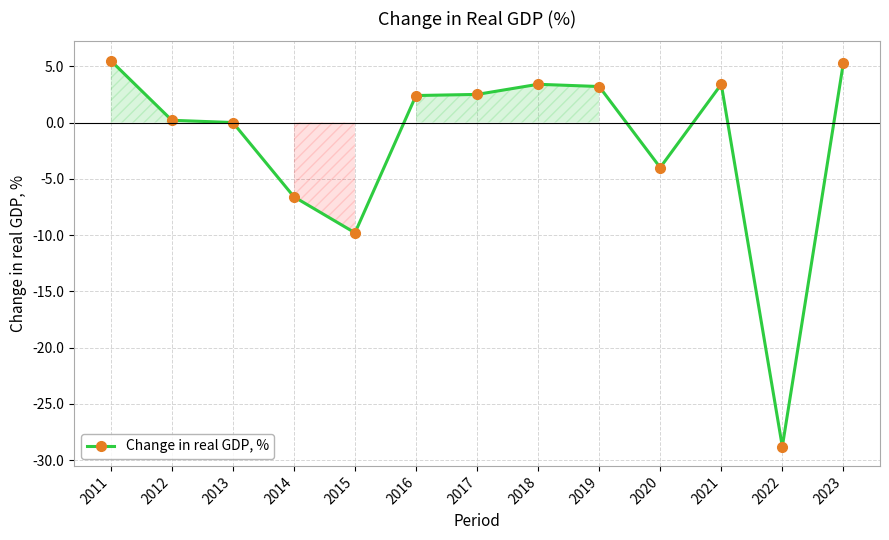

What is the value of the 10th point from the left?

-4.0